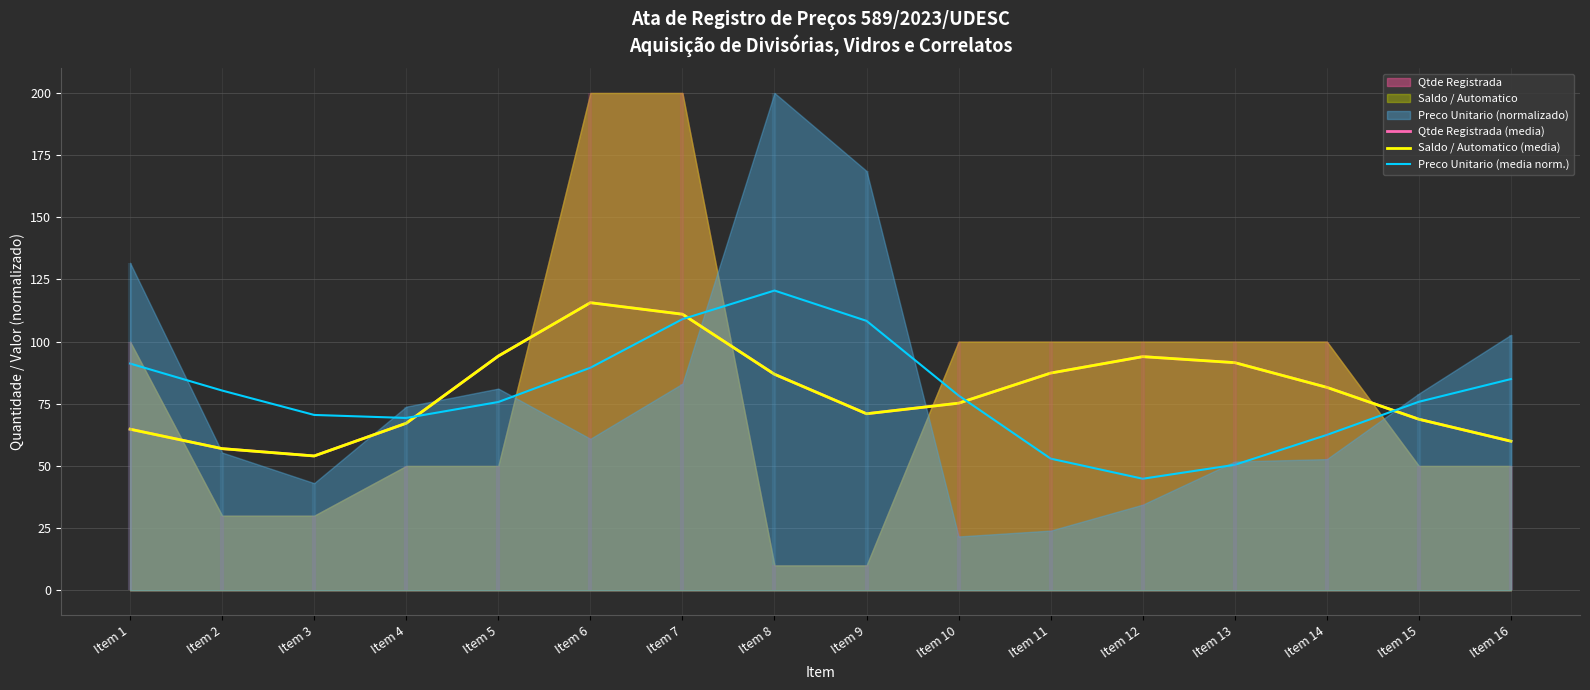

Which series has the largest range (max minus min)?

Preco Unitario (media norm.)